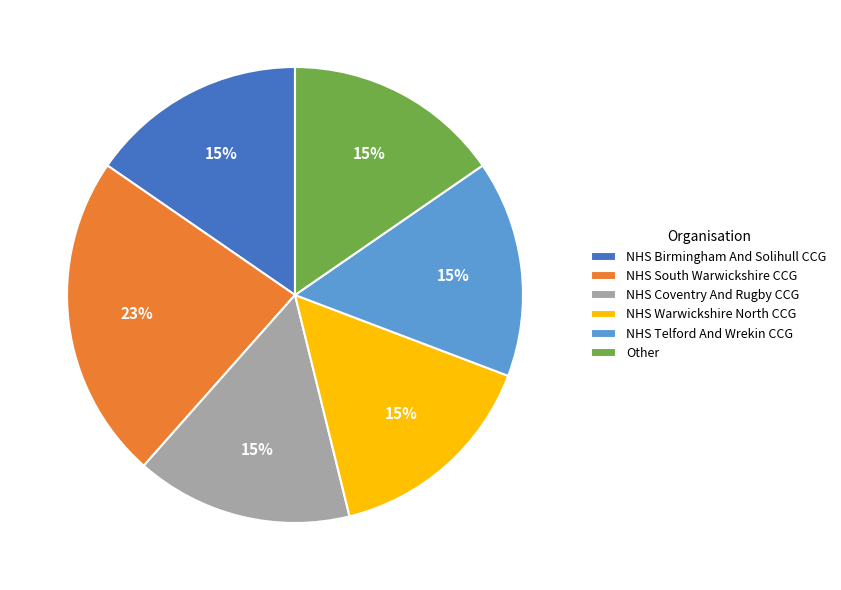

To the nearest percent, what is the difference between the NHS Warwickshire North CCG and NHS South Warwickshire CCG slice percentages?

8%